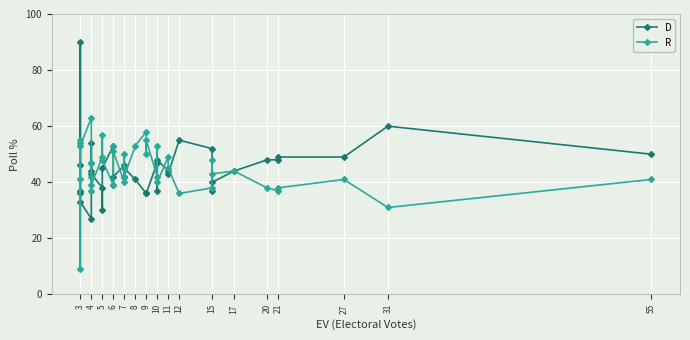

In R, how many points are lower than both neighbors (excluding endpoints)?

14